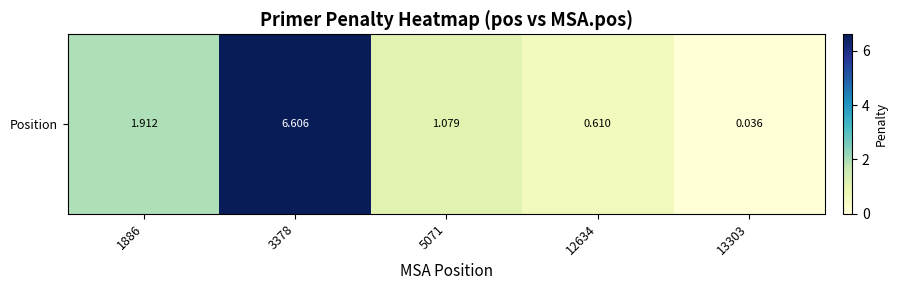

List the labels in order of value, smallest first.

13303, 12634, 5071, 1886, 3378